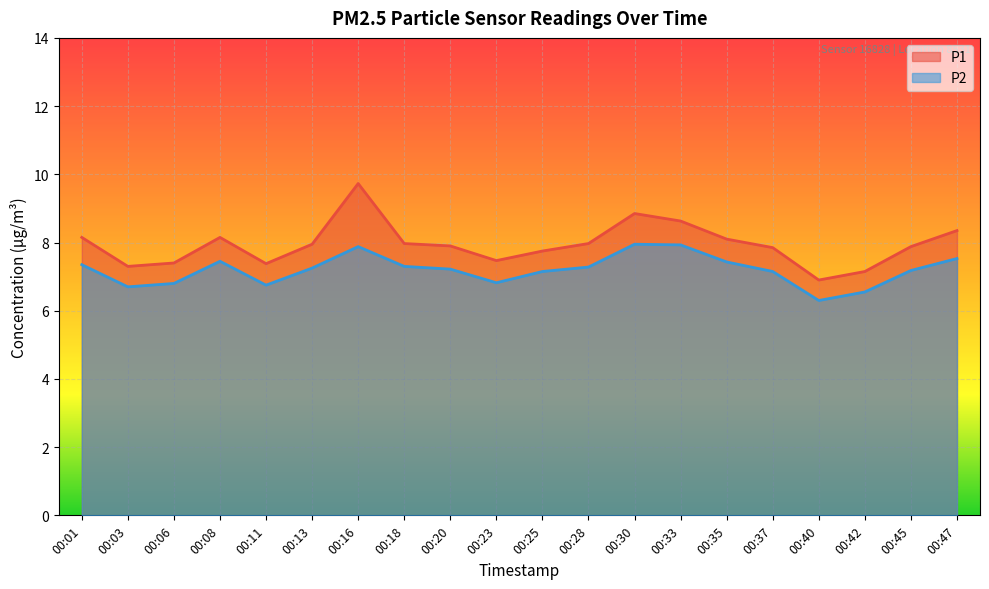

What is the approximate value of P2 at 00:30?

8.0